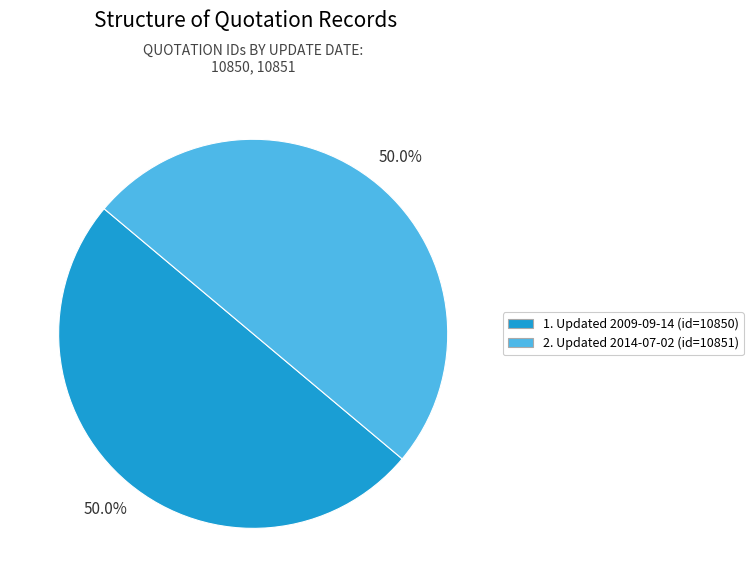

What percentage is NOT represented by 2. Updated 2014-07-02 (id=10851)?

50.0%